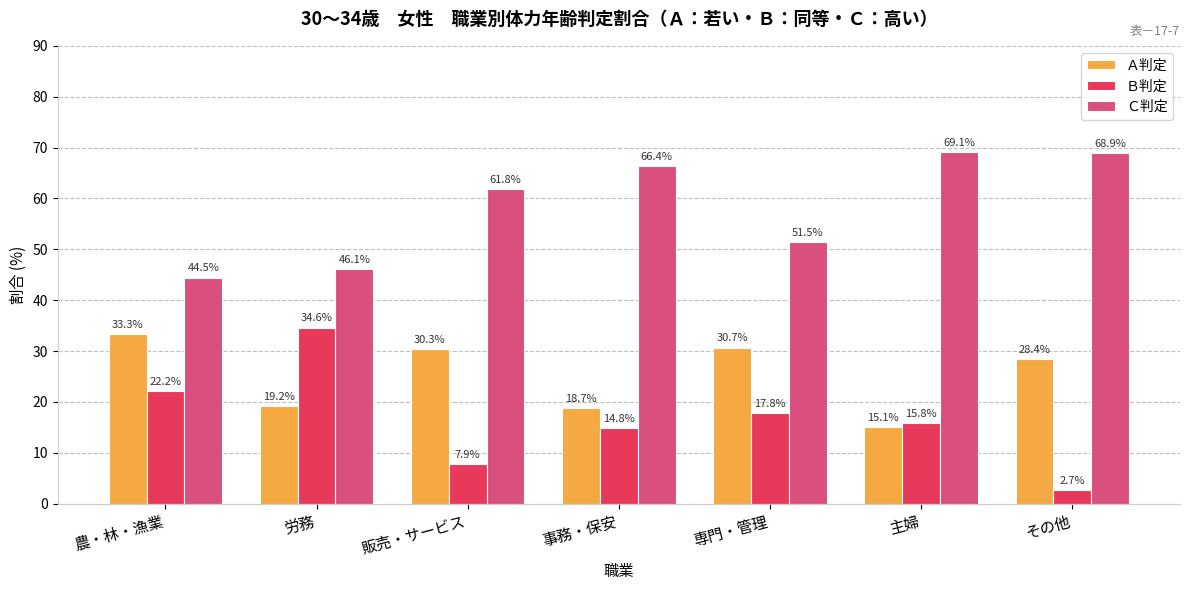

Which series has the largest total across all categories?

Ｃ判定